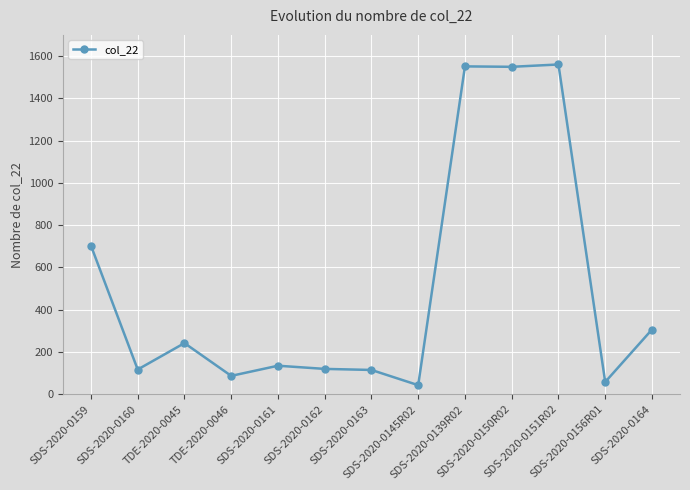

What is the value of the 1st point from the left?

703